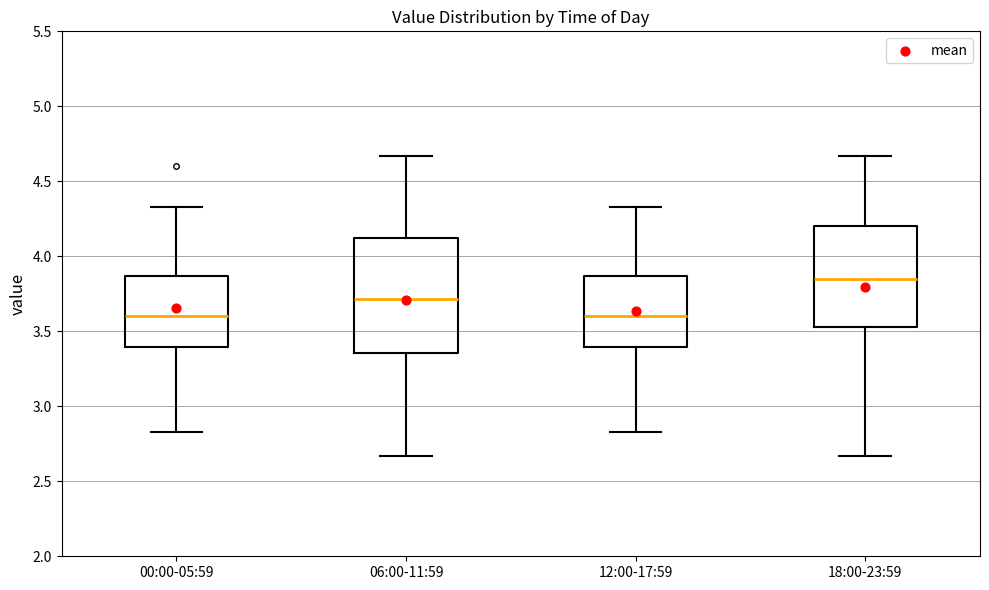

Where does the median line of the box for 06:00-11:59 sit on the y-axis? The values are not printed on the chart, so give them approximately, as read against the axis.

3.70